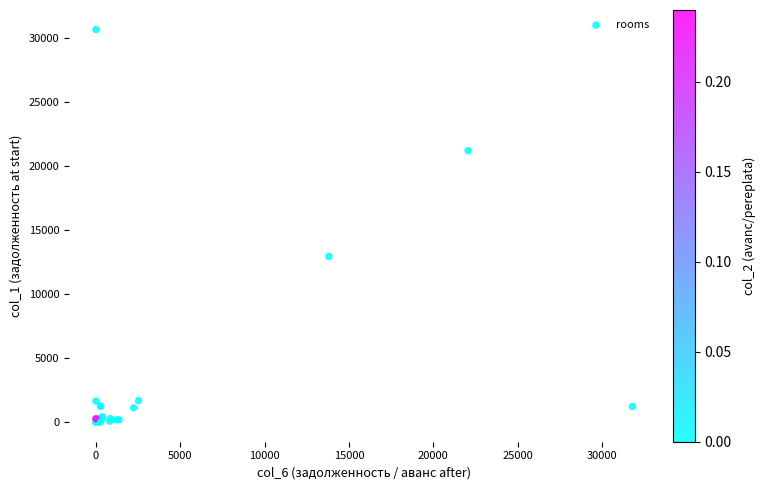

What Y value in the scatter plot is closest to 15335?

12948.9